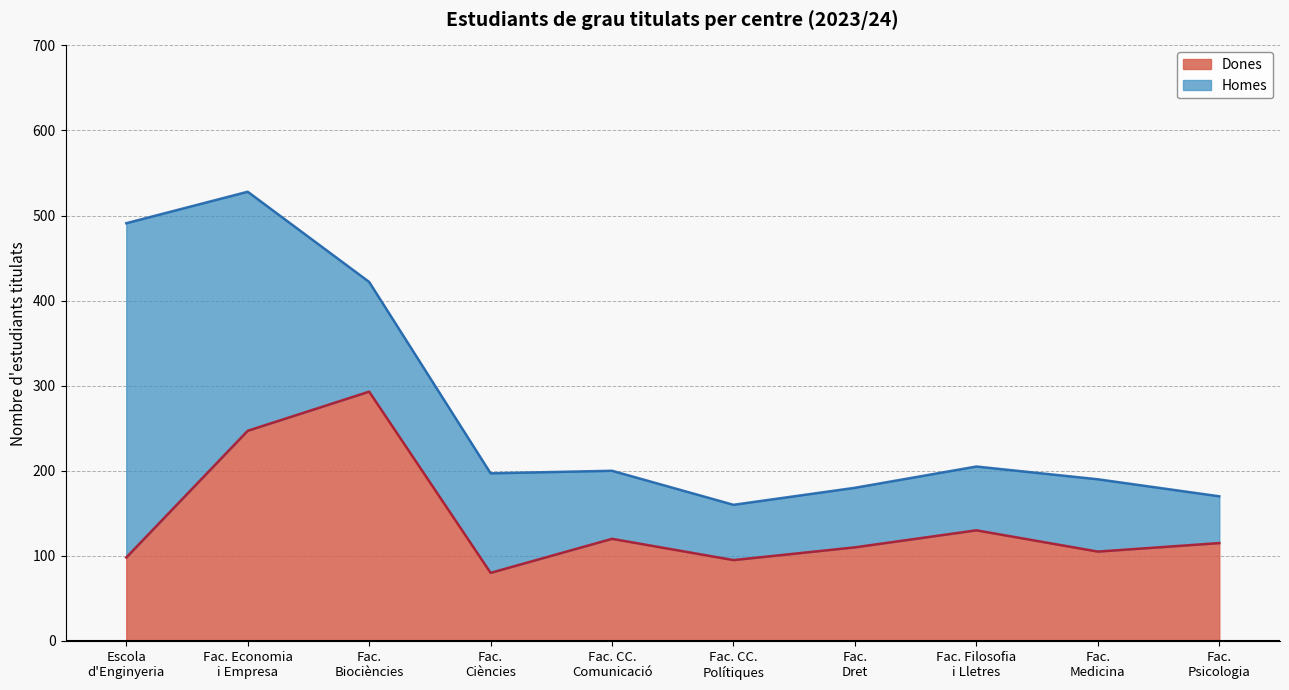

What is the difference between the maximum and minimum values in the Dones series?

213